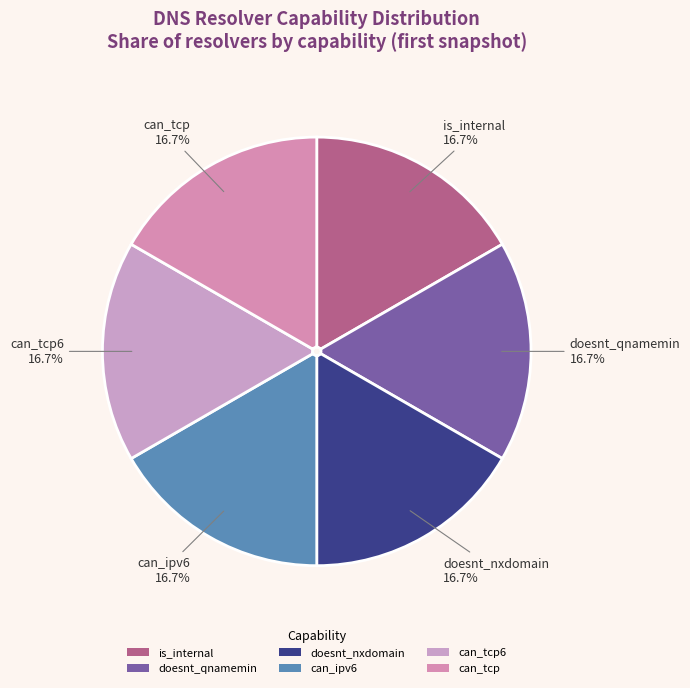

What is the ratio of the value at is_internal to the value at can_ipv6?

1.0